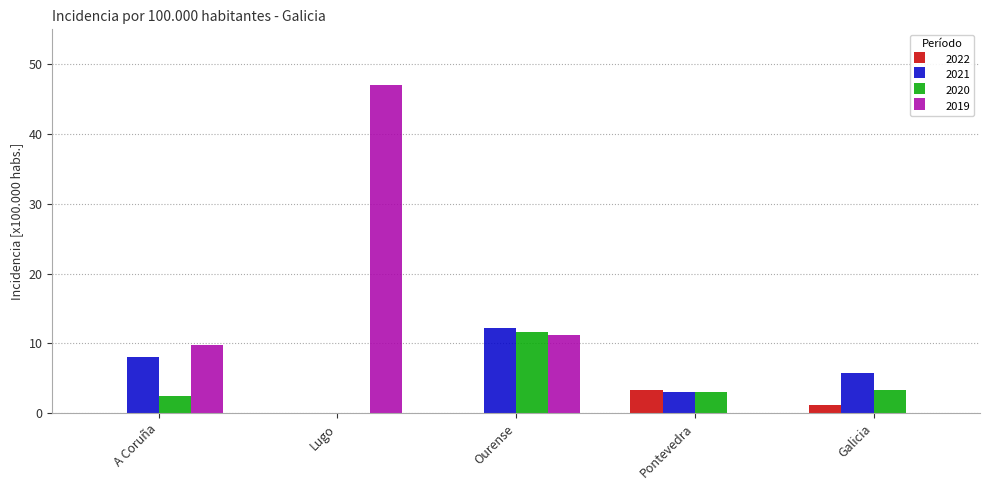

True or false: 2019 has a value of 9.8 at A Coruña.

True